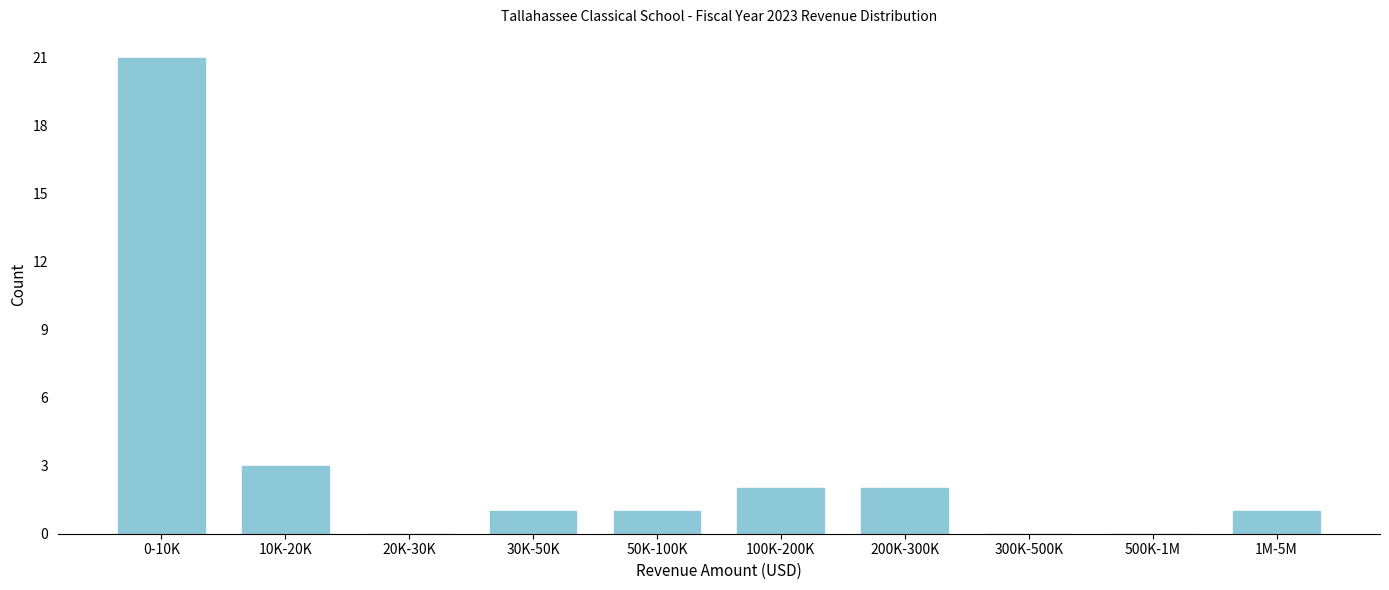

Reading right to left, transcribe all the data shown in this chart.

1M-5M=1	500K-1M=0	300K-500K=0	200K-300K=2	100K-200K=2	50K-100K=1	30K-50K=1	20K-30K=0	10K-20K=3	0-10K=21